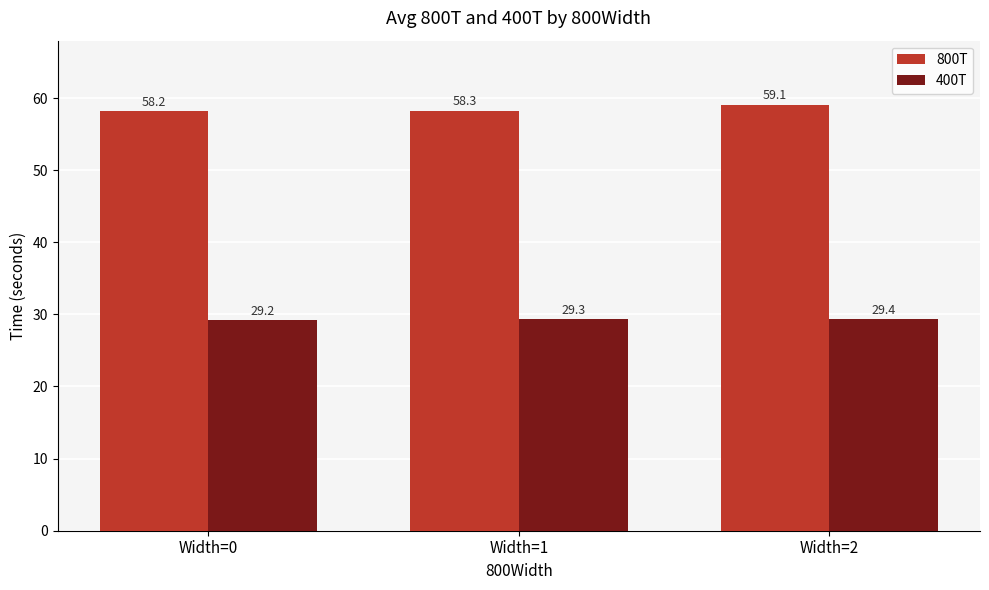

Which series has the largest range (max minus min)?

800T